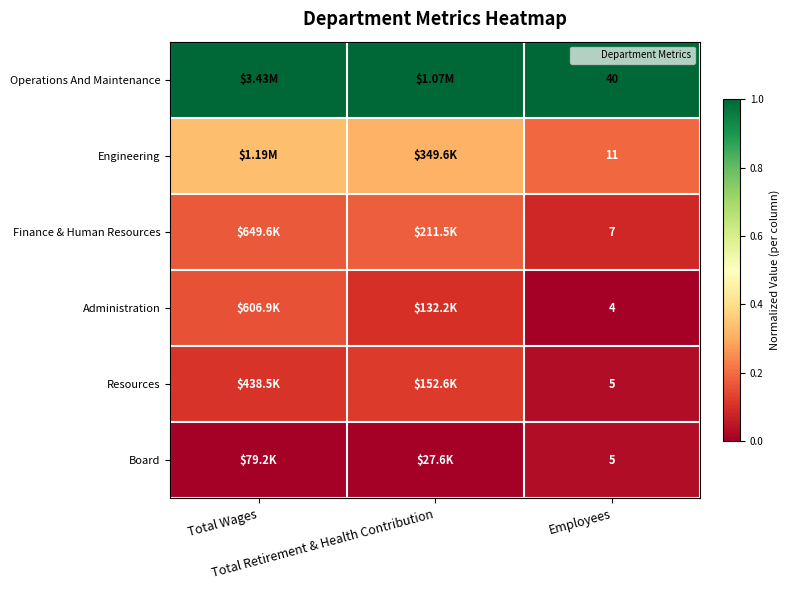

Which category has the lowest value across all series?

Employees